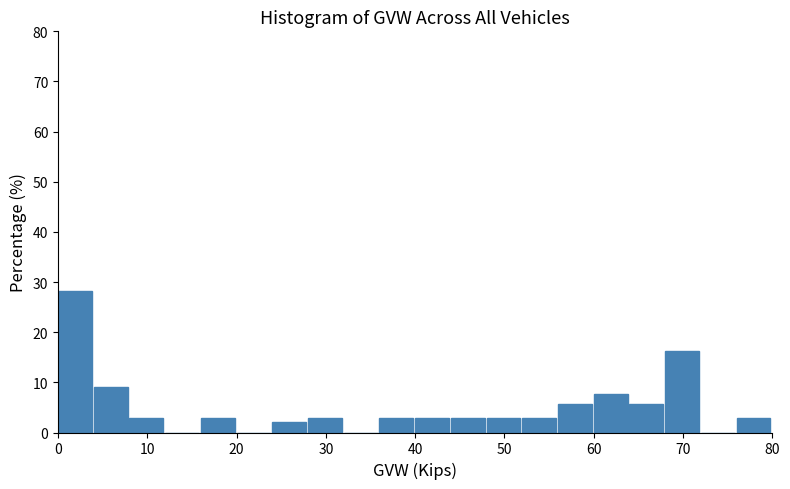

Reading left to right, transcribe this chart: for each bar, give the range it covers on the x-axis and its height. The values are not printed on the chart, so give them approximately, as read against the axis.

0 to 4: 28
4 to 8: 9
8 to 12: 3
12 to 16: 0
16 to 20: 3
20 to 24: 0
24 to 28: 2
28 to 32: 3
32 to 36: 0
36 to 40: 3
40 to 44: 3
44 to 48: 3
48 to 52: 3
52 to 56: 3
56 to 60: 6
60 to 64: 8
64 to 68: 6
68 to 72: 16
72 to 76: 0
76 to 80: 3